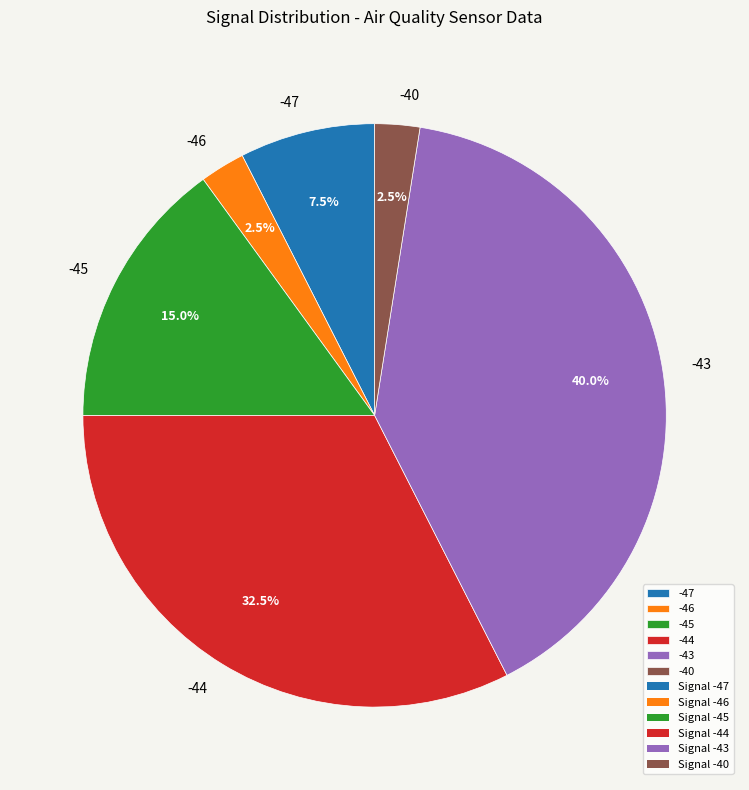

What percentage is NOT represented by -45?

85.0%